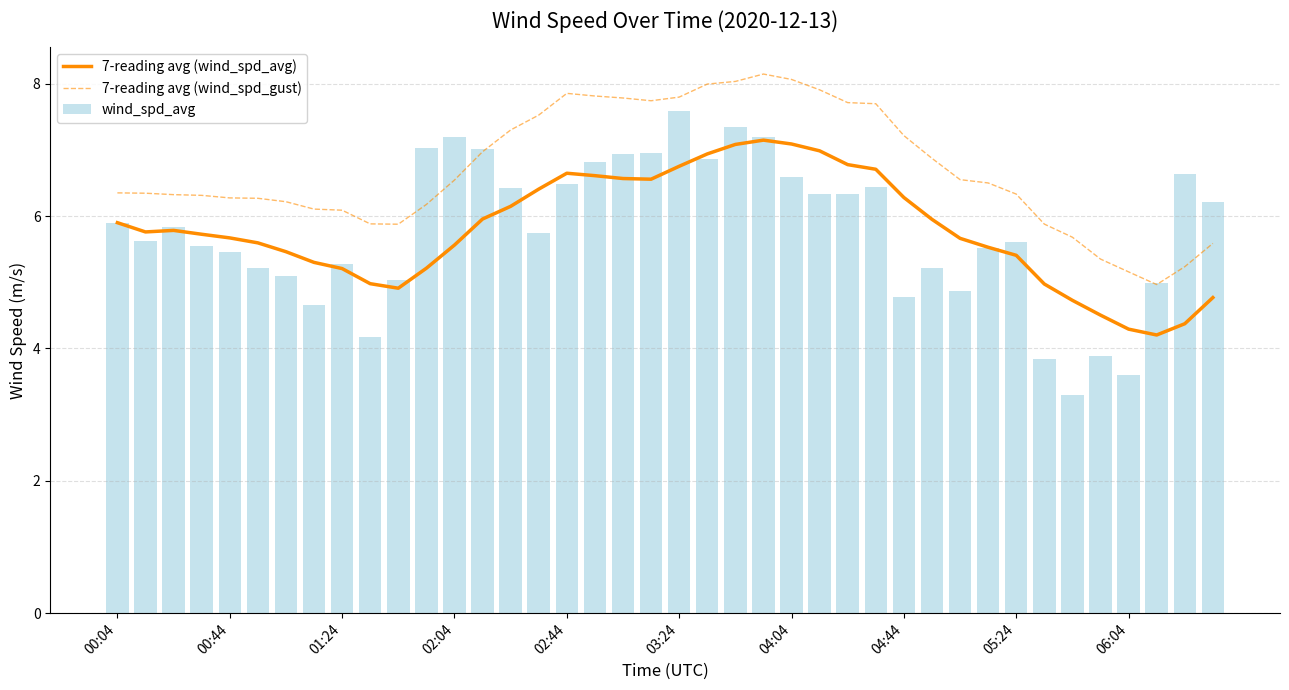

What is the smallest value displayed?

3.3